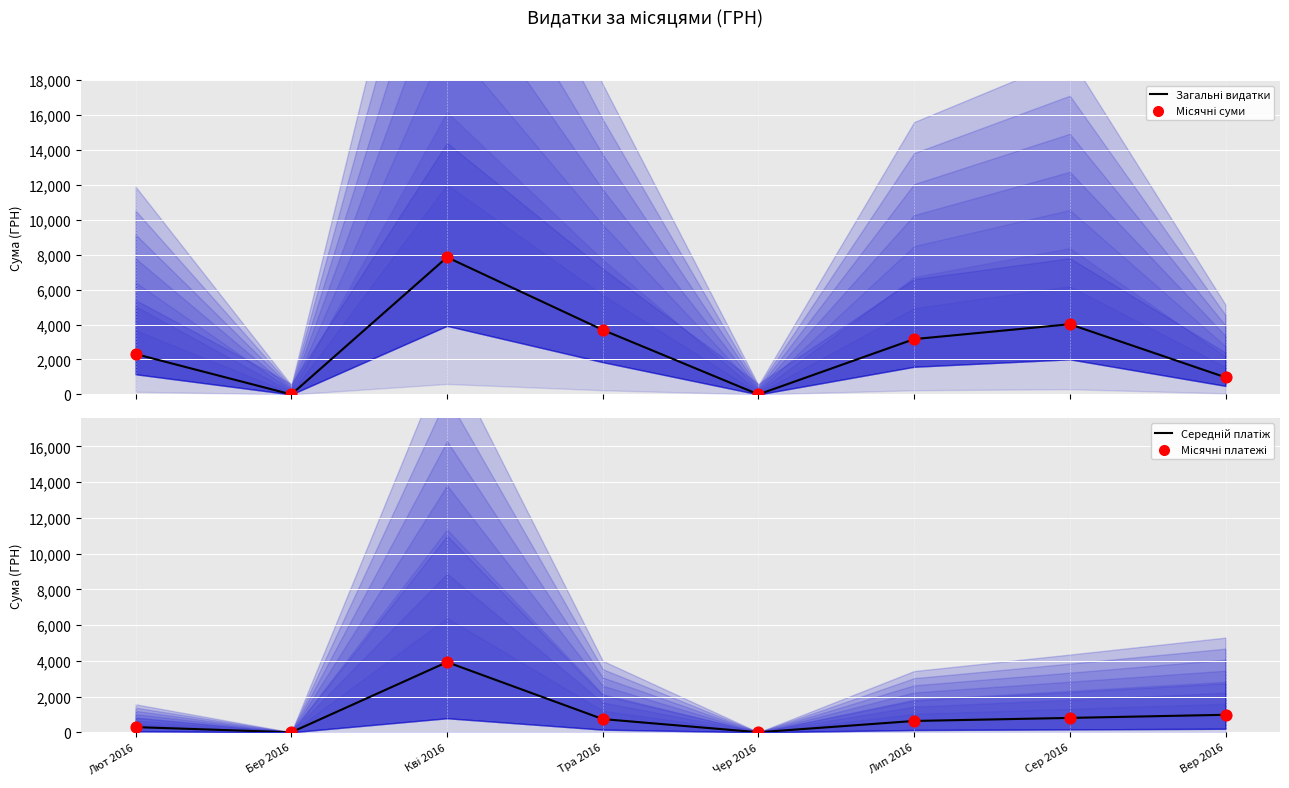

What are all the series names shown in the legend?

Загальні видатки, Місячні суми, Середній платіж, Місячні платежі